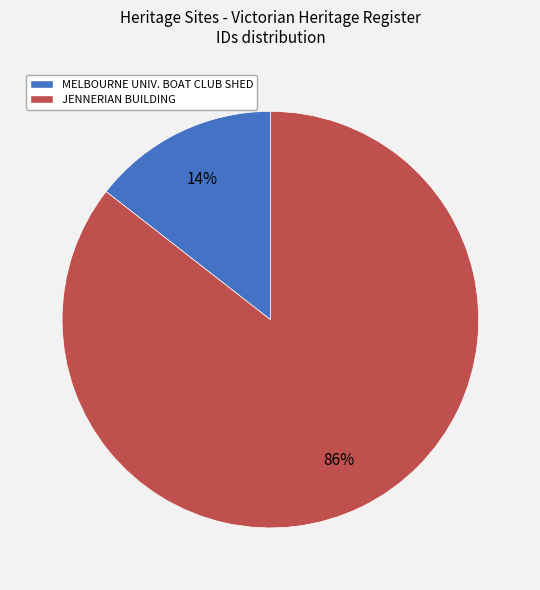

Is the sum of MELBOURNE UNIV. BOAT CLUB SHED and JENNERIAN BUILDING greater than half?

Yes